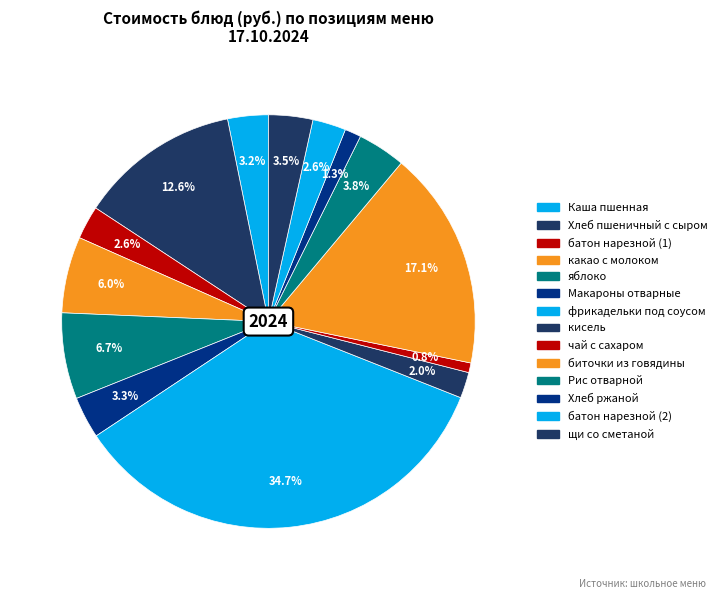

To the nearest percent, what is the average slice percentage?

7%